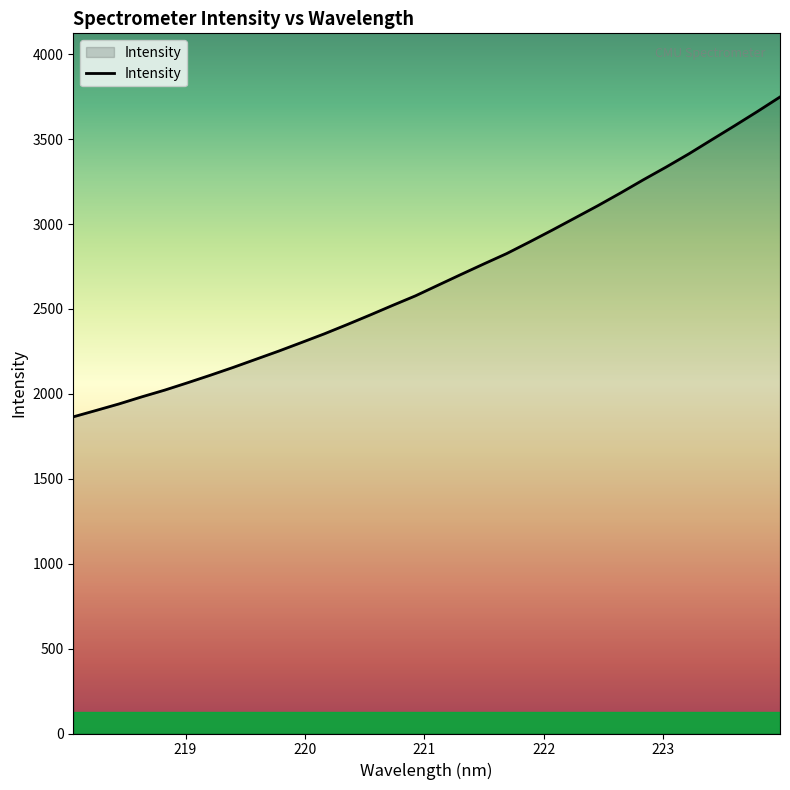

What is the maximum value shown in the chart?

3748.3